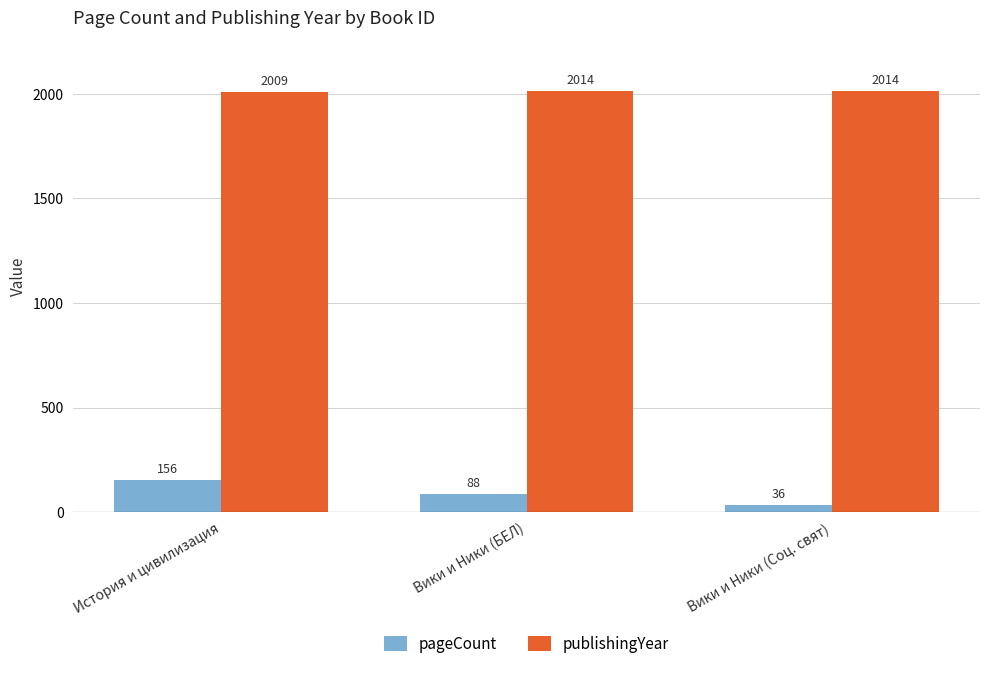

Which series has the largest total across all categories?

publishingYear